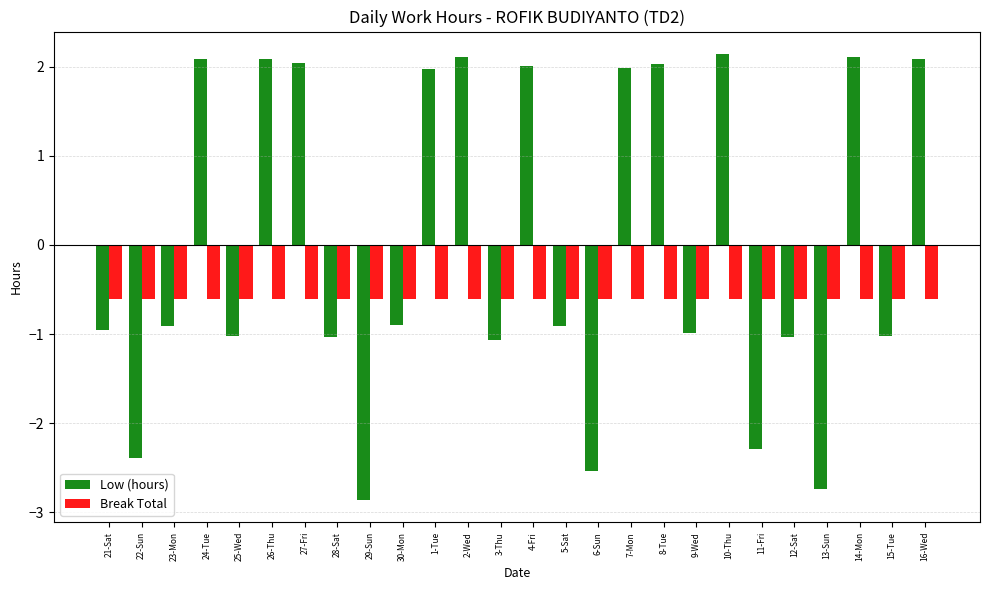

Is the value of Low (hours) at 14-Mon greater than the value of Break Total at 25-Wed?

Yes